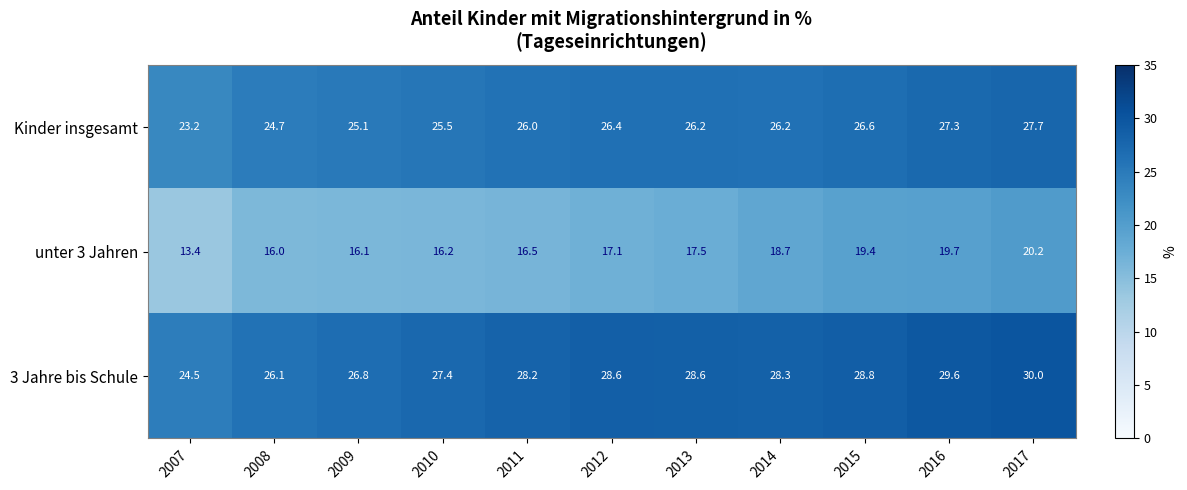

At how many categories does at least one series exceed 22?

11